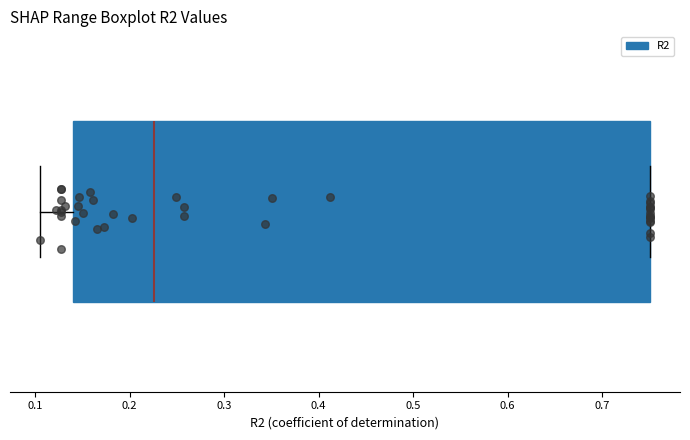

Read this box plot against the x-axis: the position of the median line, the range covered by the box, and the ends of both whiskers. The values are not printed on the chart, so give them approximately, as read against the axis.

median 0.23, box 0.14 to 0.75, whiskers 0.11 to 0.75